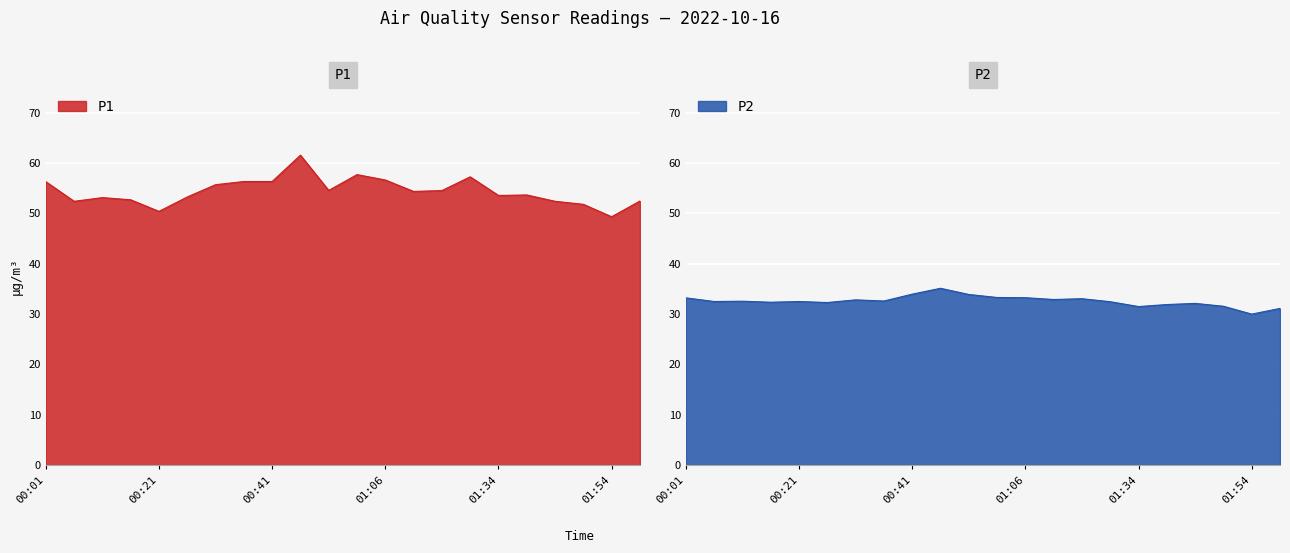

What is the spread (max minus min) of values at 01:01?

24.4